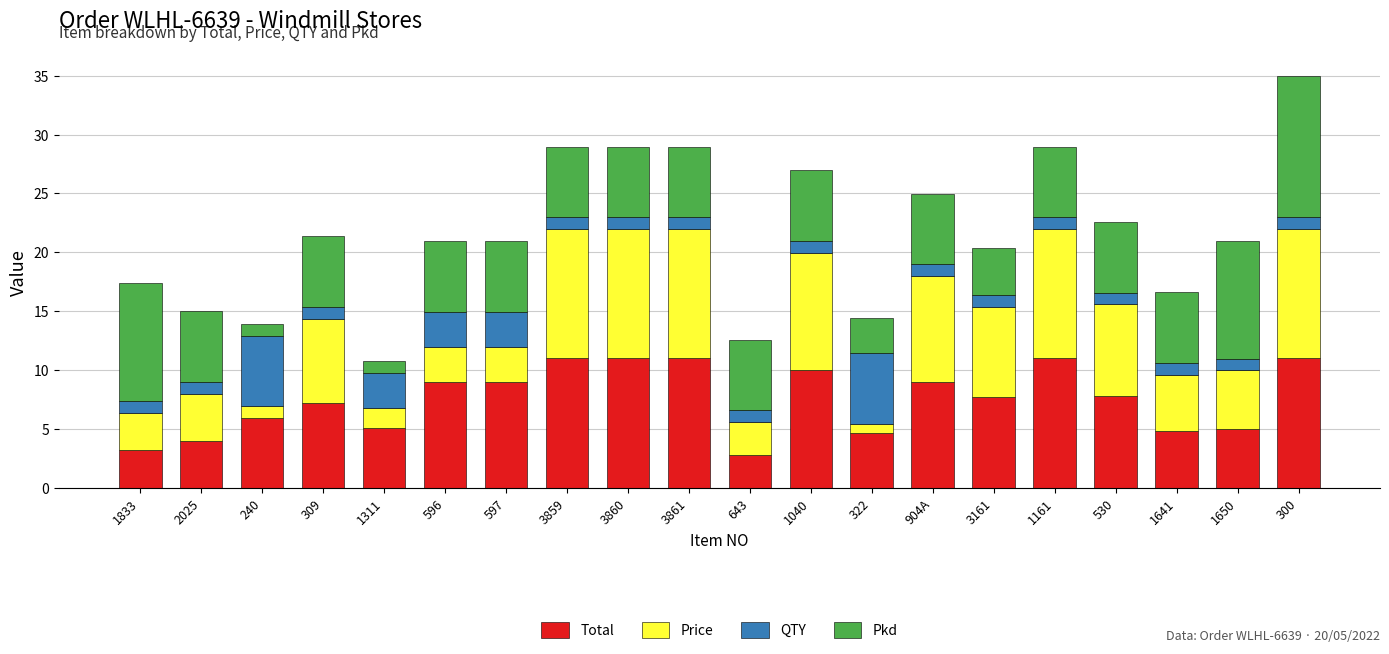

At which category is the sum across all series the highest?

300